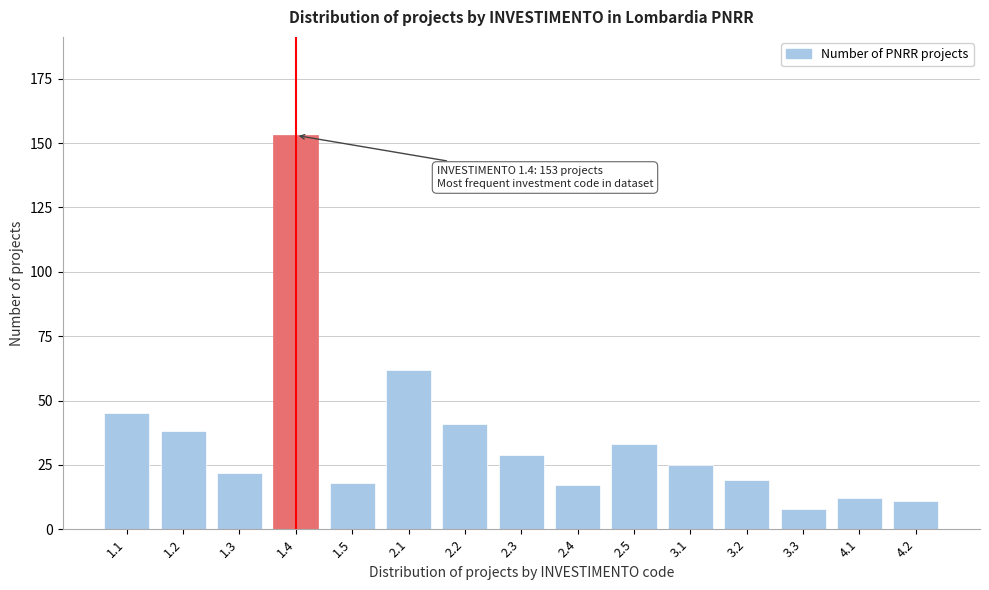

Reading left to right, list all the values displayed in this chart.

1.1=45	1.2=38	1.3=22	1.4=153	1.5=18	2.1=62	2.2=41	2.3=29	2.4=17	2.5=33	3.1=25	3.2=19	3.3=8	4.1=12	4.2=11